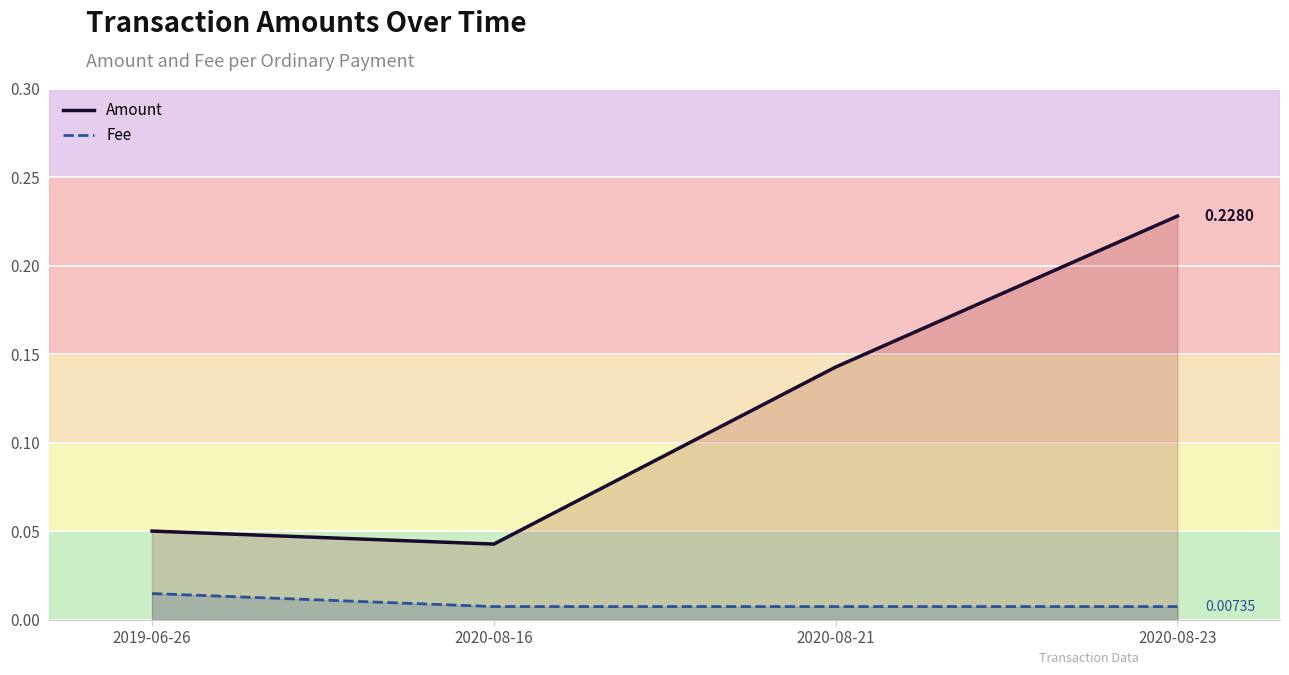

What is the total value across all series at 2019-06-26?

0.1